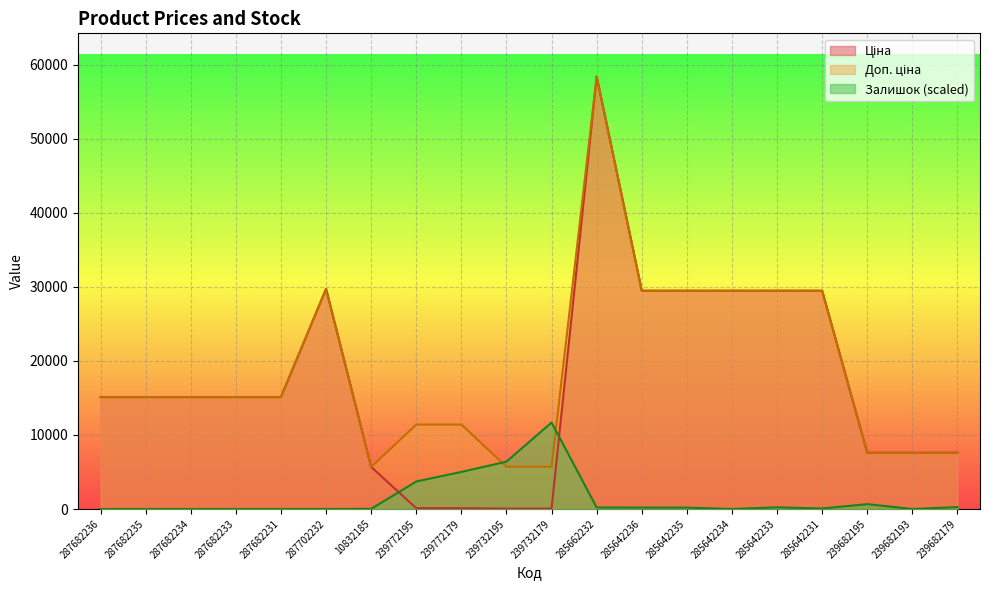

Rank the series by their maximum value, from lowest to highest.

Залишок, Ціна, Доп. ціна